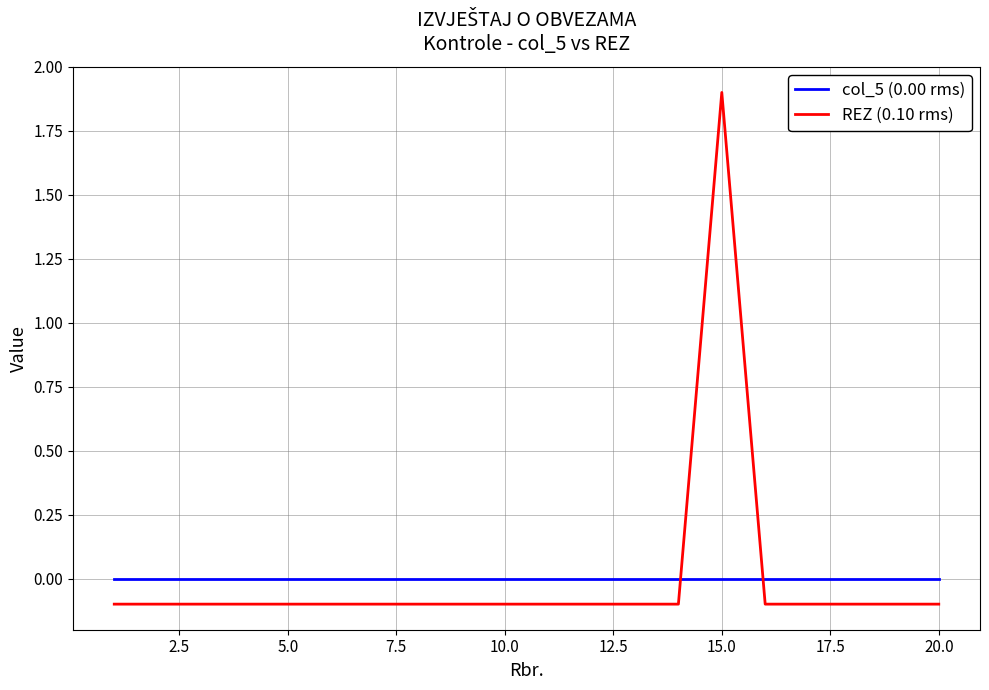

Which series ends up on top after the final intersection of col_5 (0.00 rms) and REZ (0.10 rms)?

col_5 (0.00 rms)